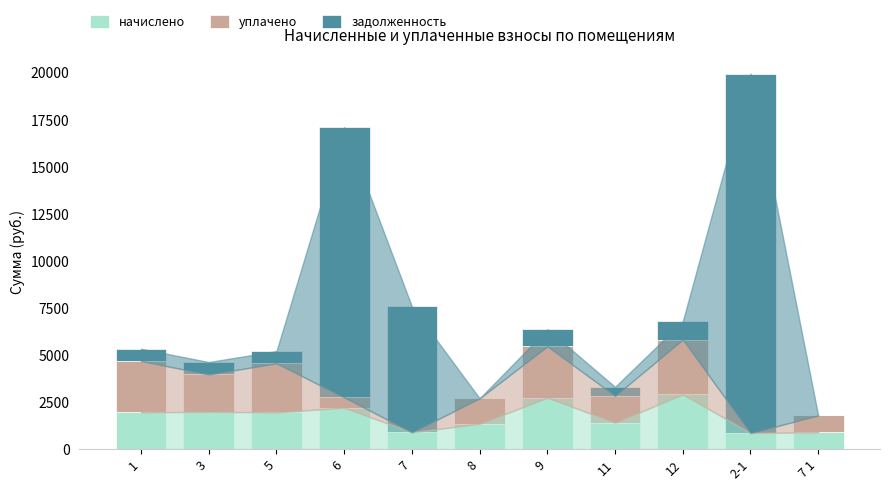

How many values in the начислено series exceed 1953?

6